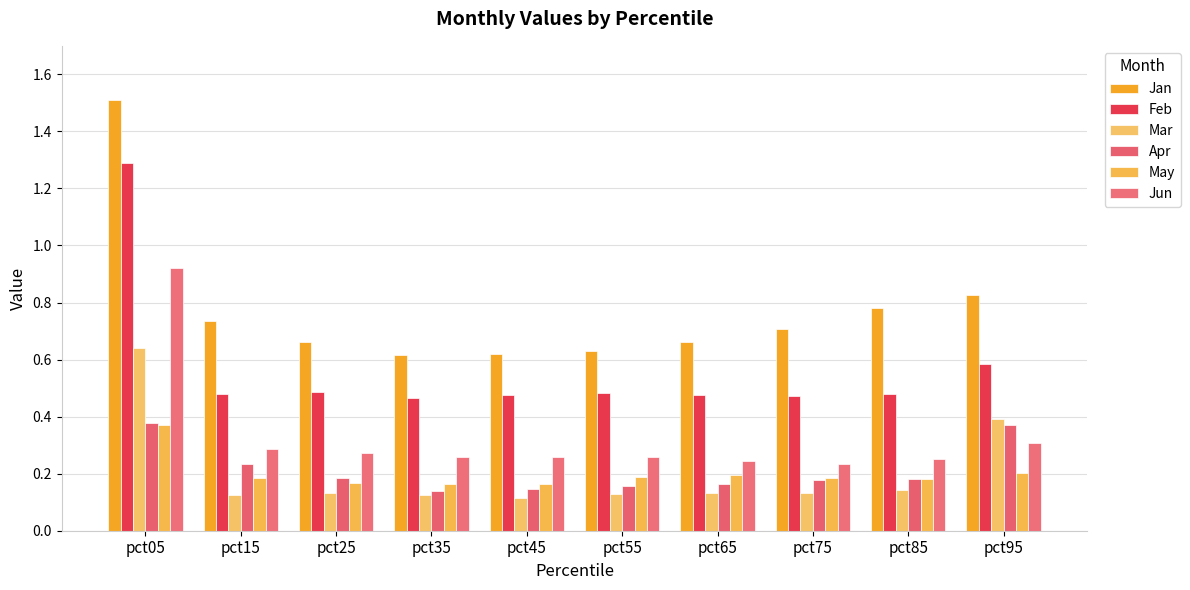

How many categories are shown in the chart?

10